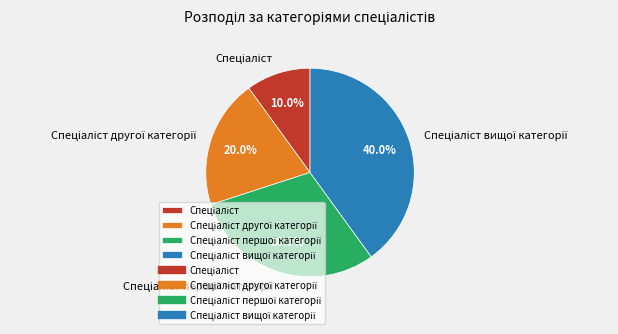

Does any single category account for the majority?

No